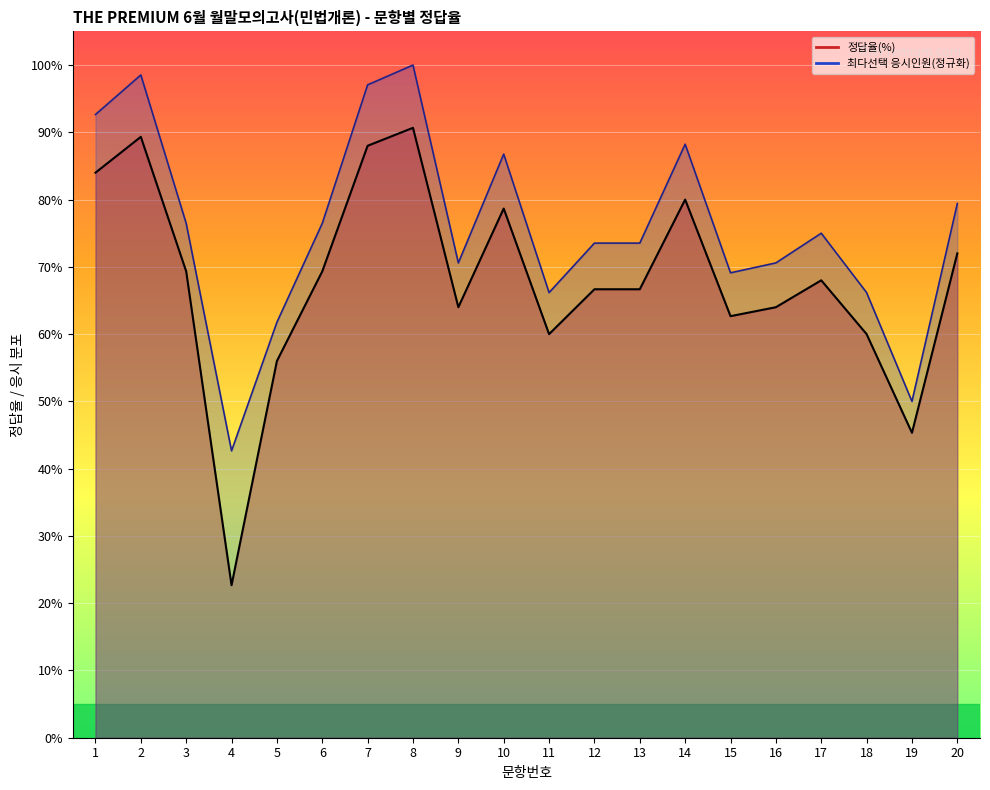

What is the approximate value of 정답율(%) at 11?

60.0